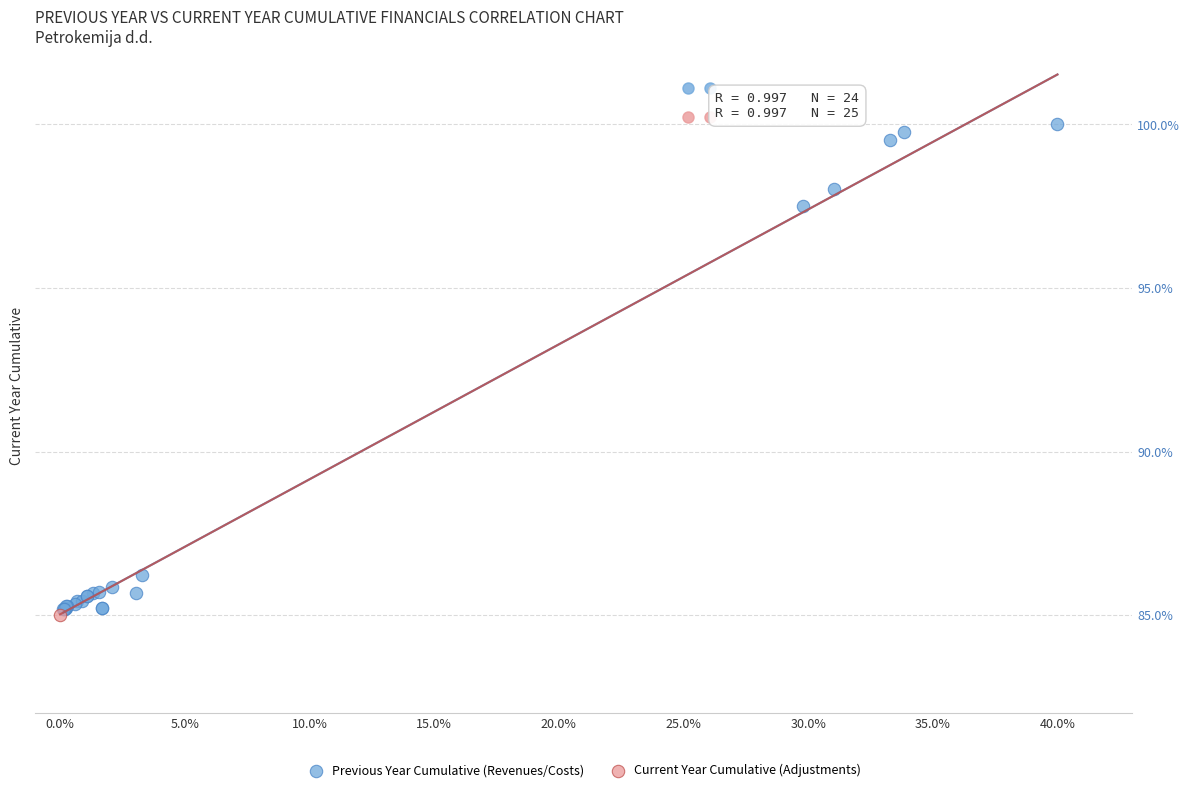

What are all the series names shown in the legend?

Previous Year Cumulative (Revenues/Costs), Current Year Cumulative (Adjustments)